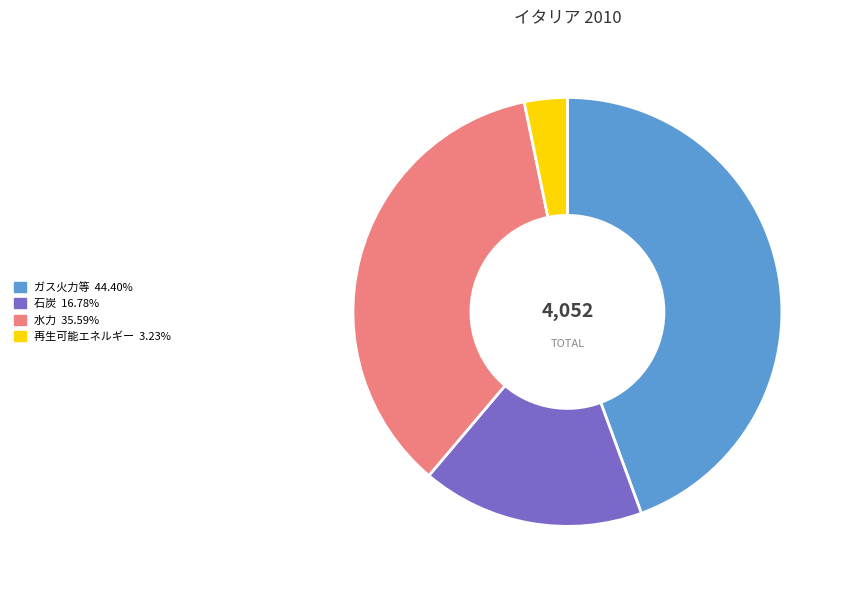

Which slice is the smallest?

再生可能エネルギー